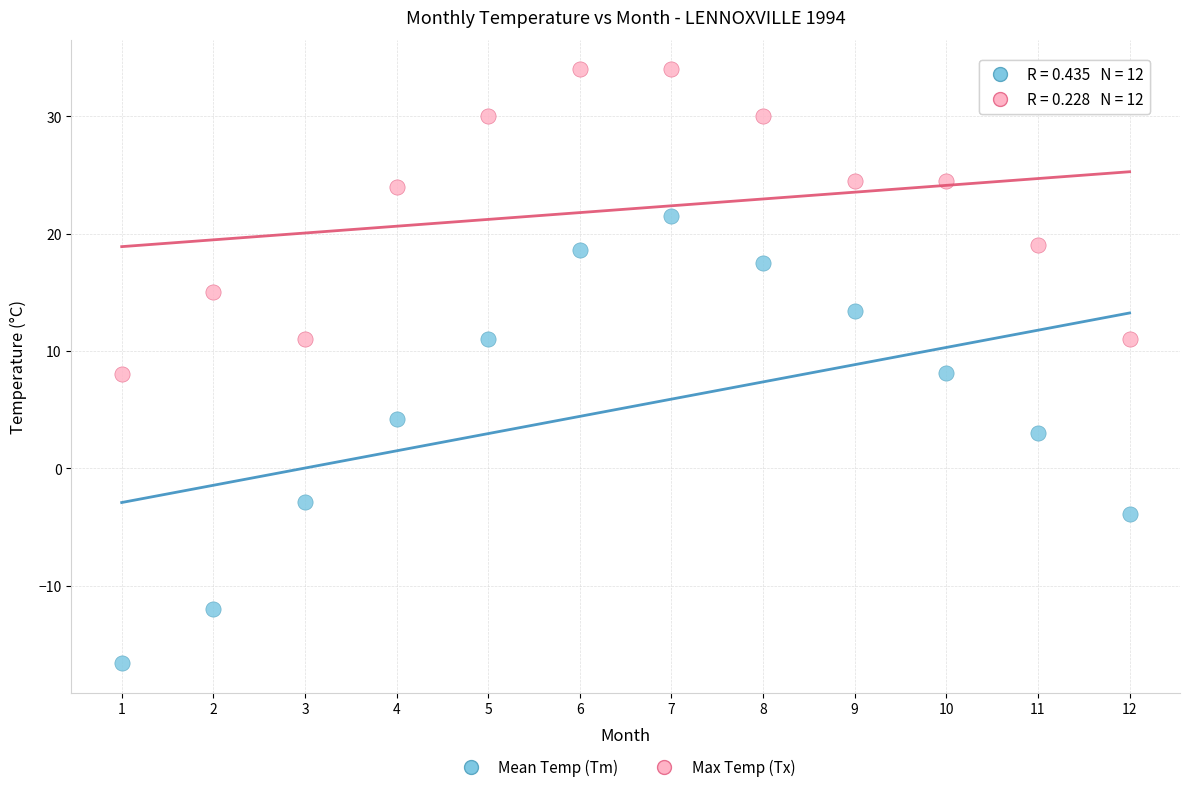

Which series contains the lowest Y value?

Mean Temp (Tm)